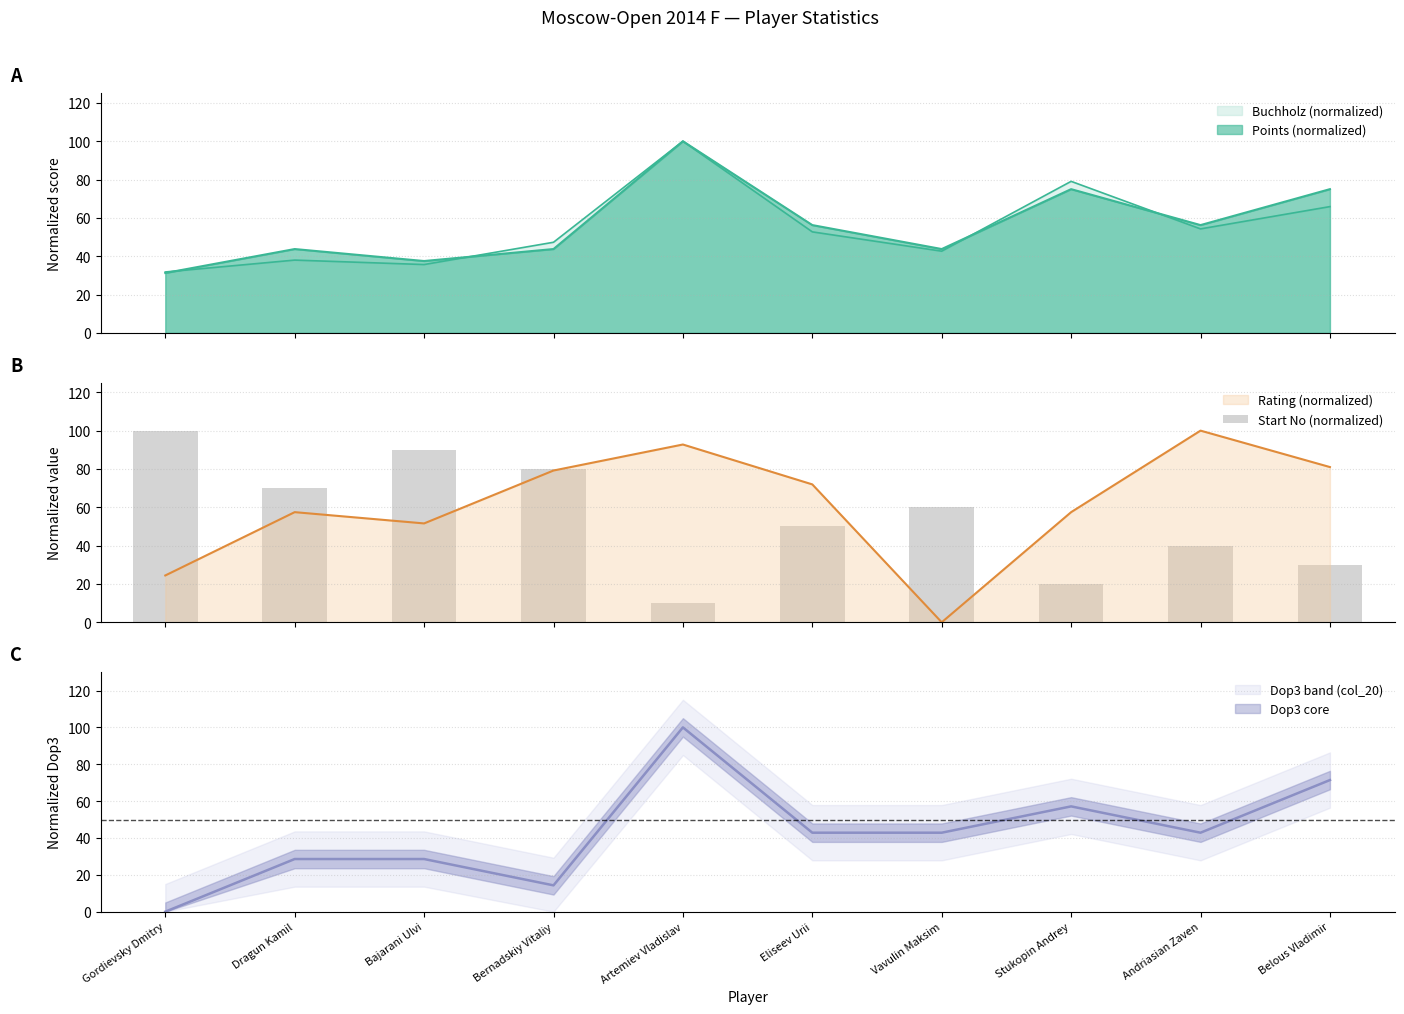

What is the change in value from Bernadskiy Vitaliy to Artemiev Vladislav?

-70